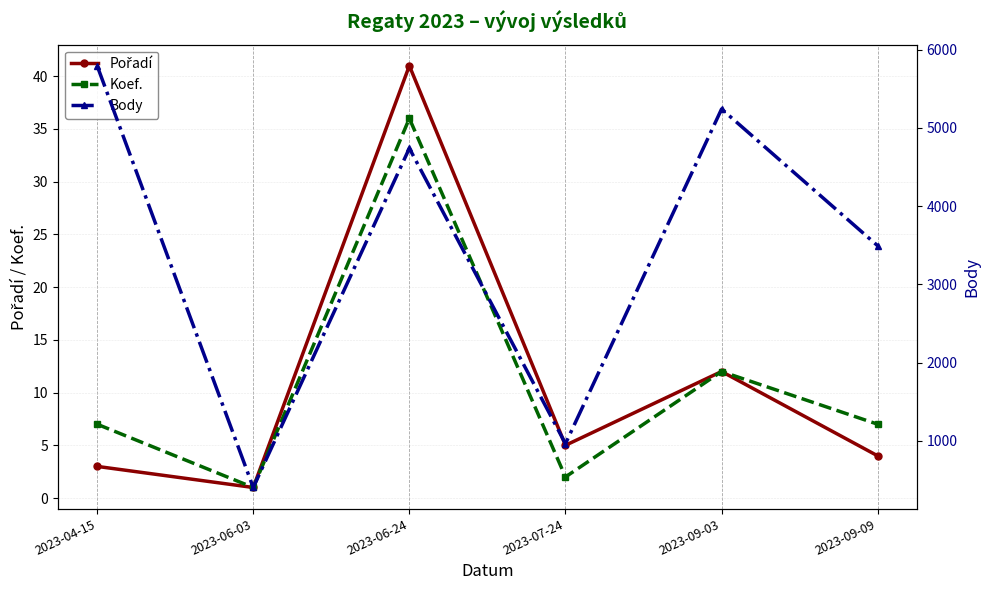

Is it true that Body equals 1044 at 2023-06-24?

False